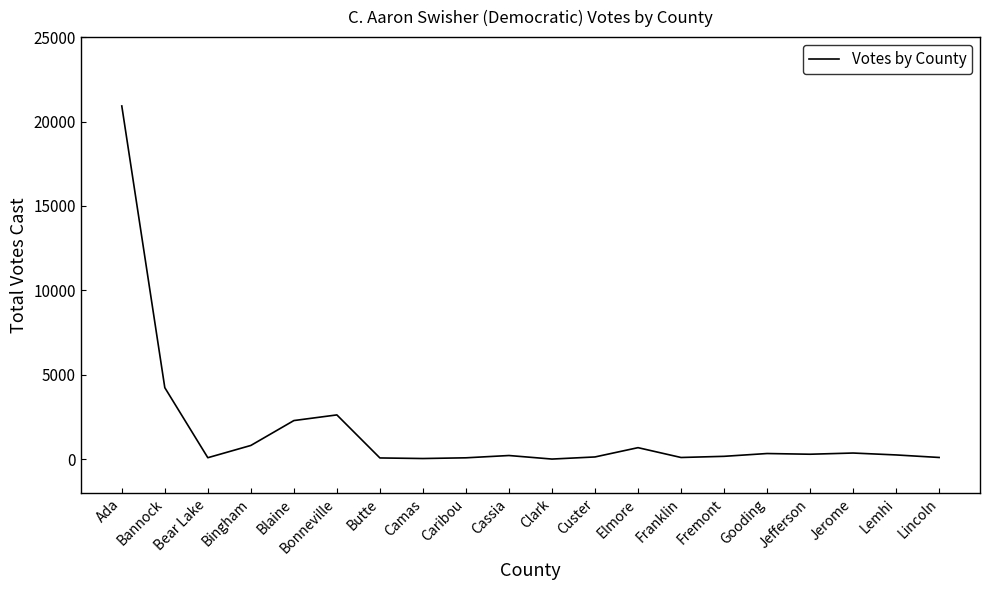

What is the difference between the maximum and minimum values?

20913